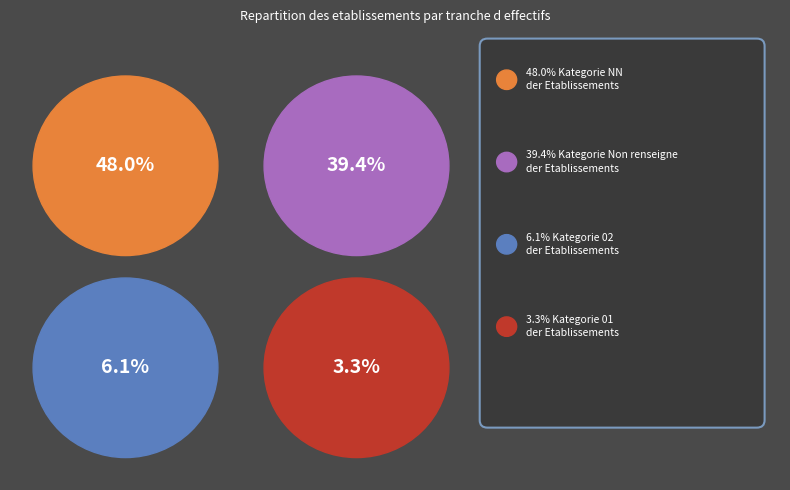

Does 01 represent more than half of the total?

No